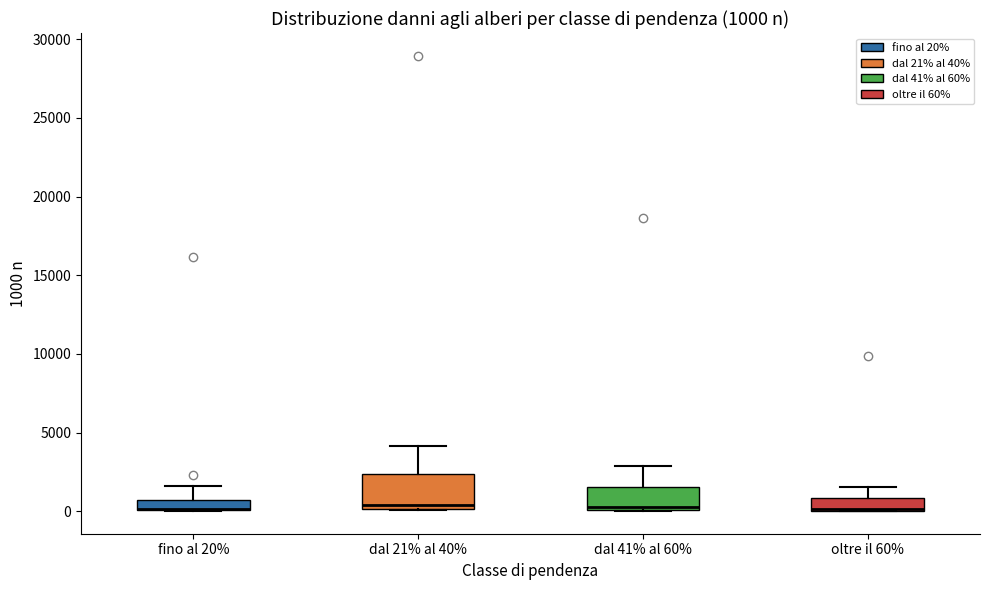

Which box is the tallest, from its lower edge to its upper edge?

dal 21% al 40%